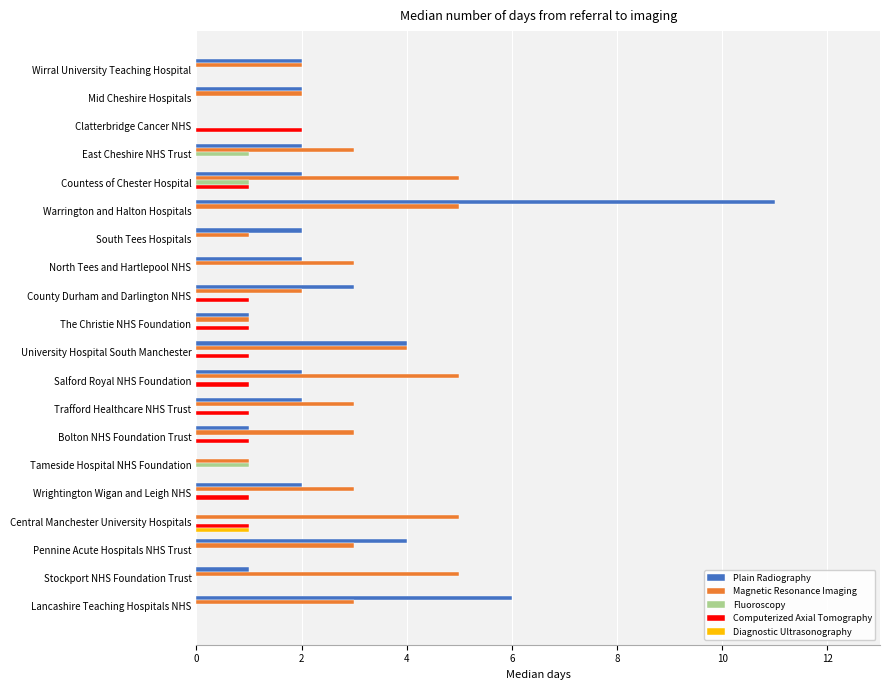

The value of Plain Radiography at Central Manchester University Hospitals is -4. True or false?

False